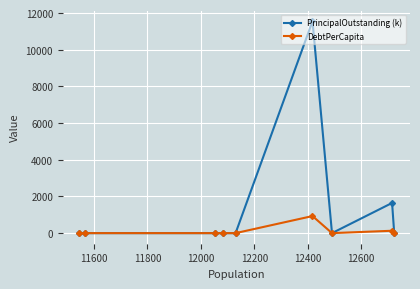

List the series in order of their peak value, lowest first.

DebtPerCapita, PrincipalOutstanding (k)